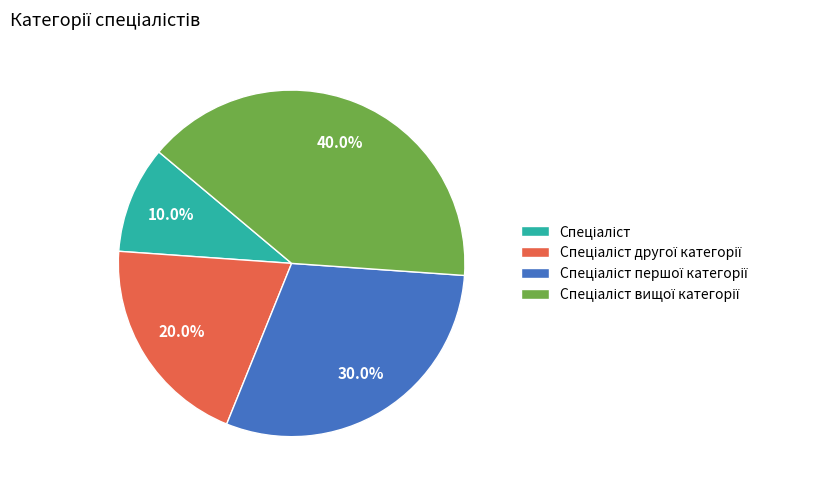

Is there any slice that represents more than half of the pie?

No